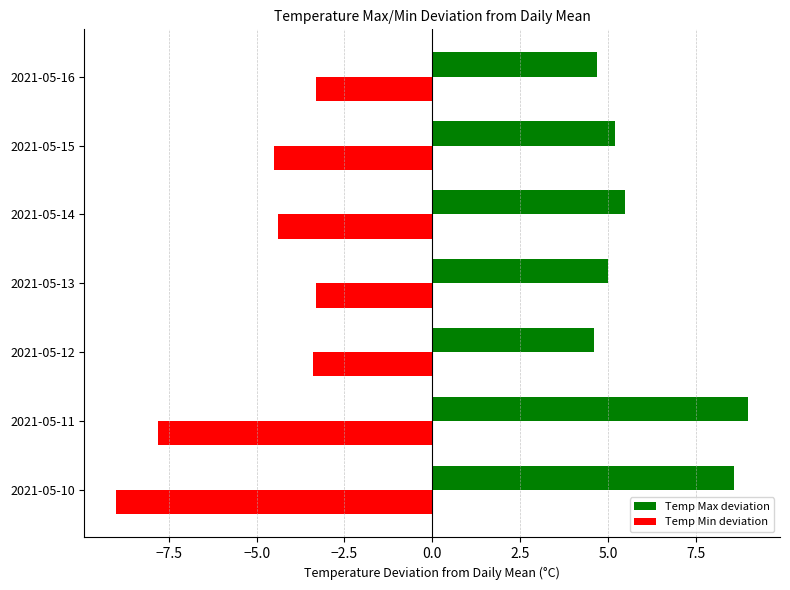

How many Temp Max deviation values are between 4 and 8?

5